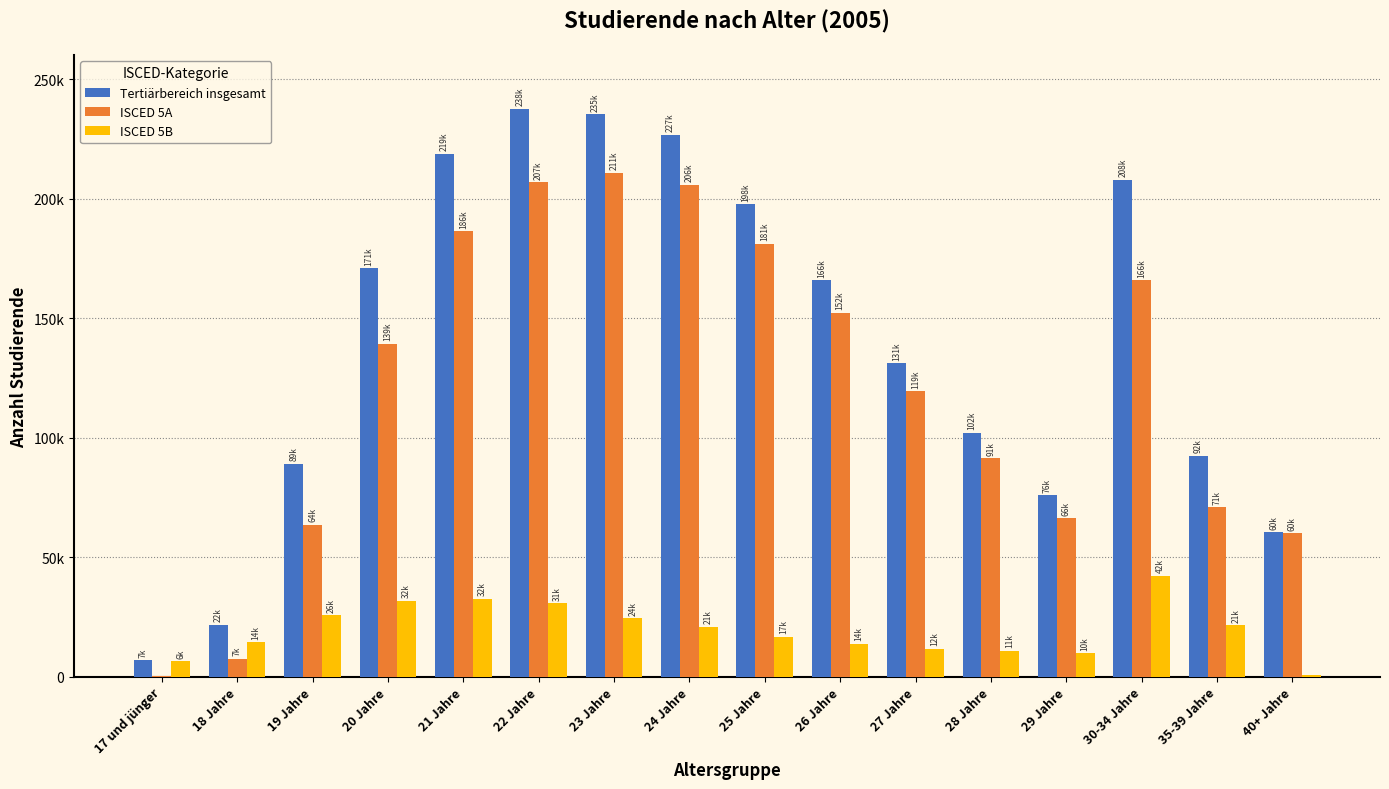

What are all the series names shown in the legend?

Tertiärbereich insgesamt, ISCED 5A, ISCED 5B